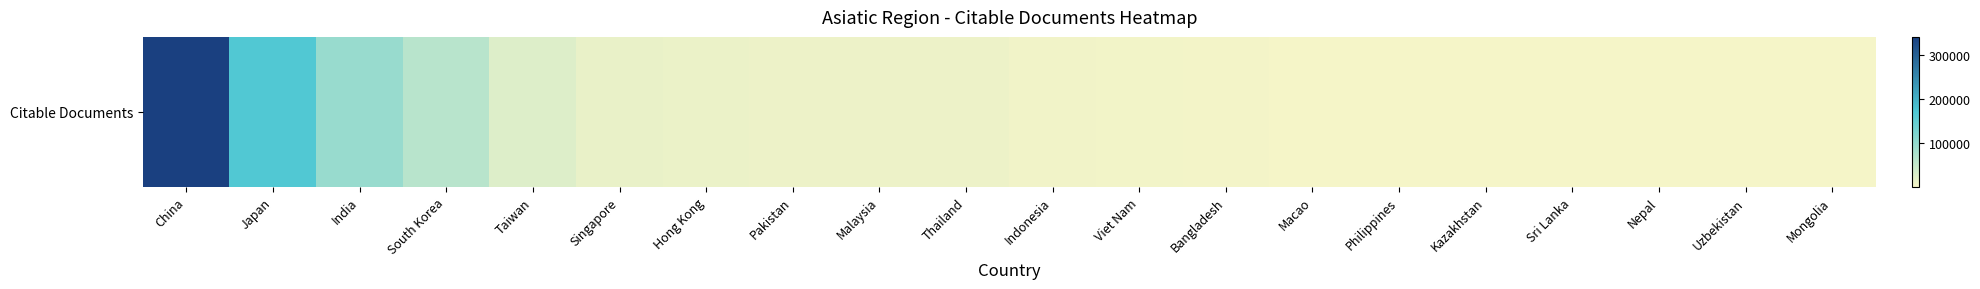

Reading left to right, what are all the values shown in this chart?

342102	167244	95859	62609	25033	12807	10612	8615	8436	8426	4471	3478	2174	986	927	789	595	451	443	235